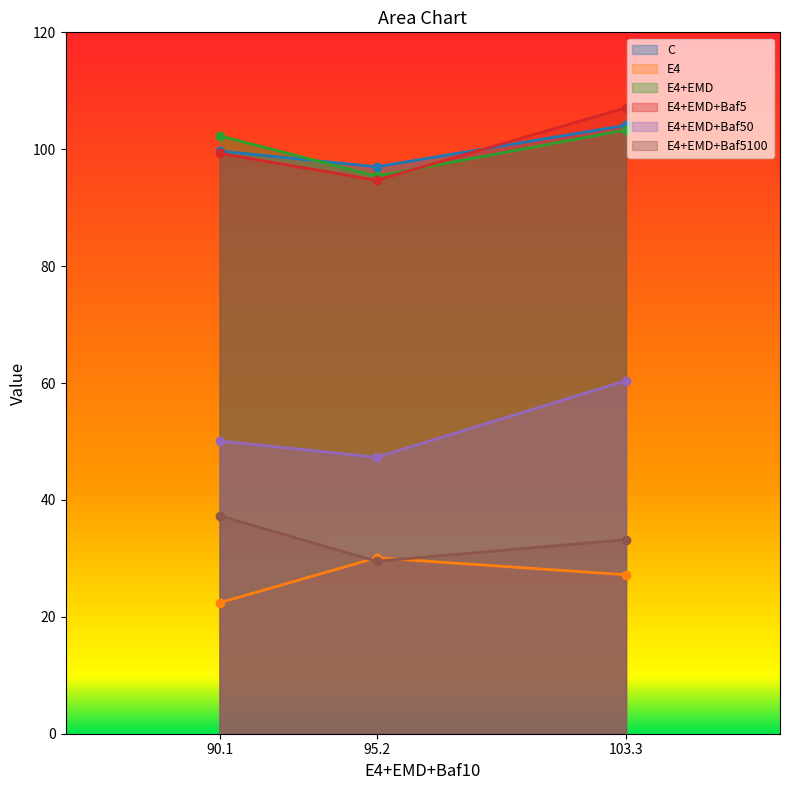

How many values in the C series are below 99?

1